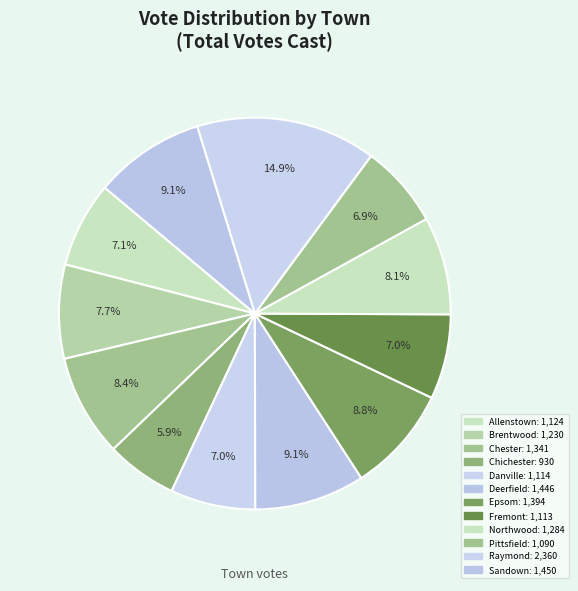

What is the smallest slice in the pie chart?

Chichester